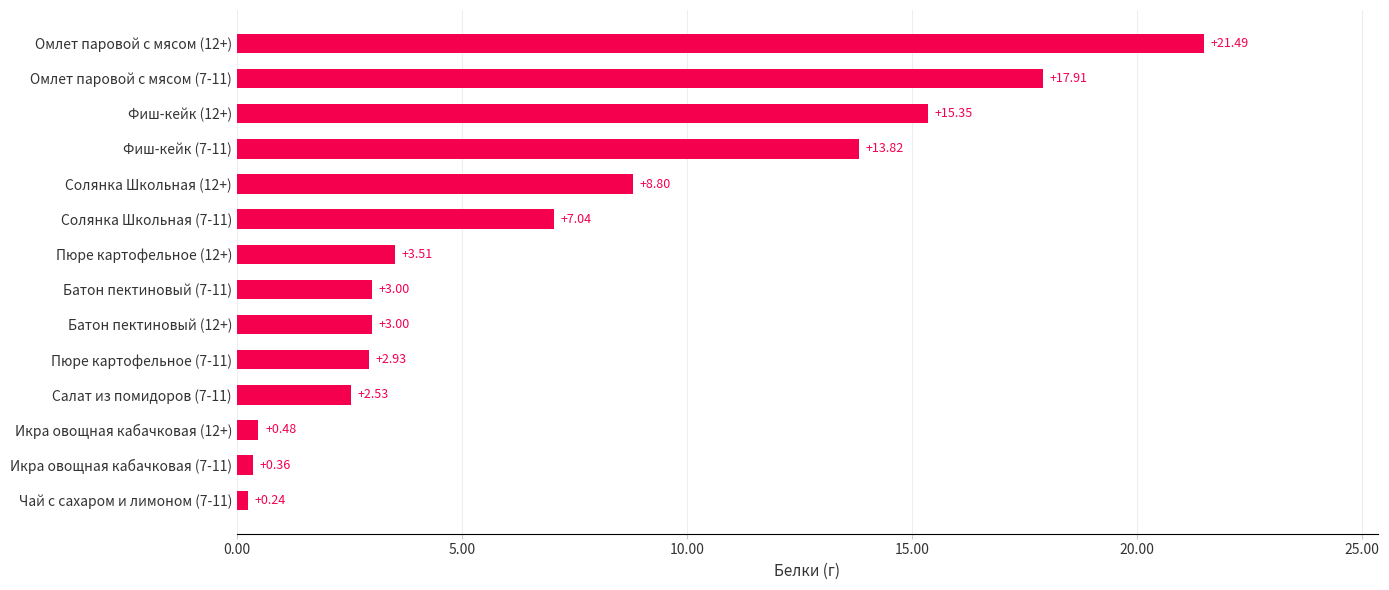

Between Пюре картофельное (12+) and Салат из помидоров (7-11), which is larger?

Пюре картофельное (12+)